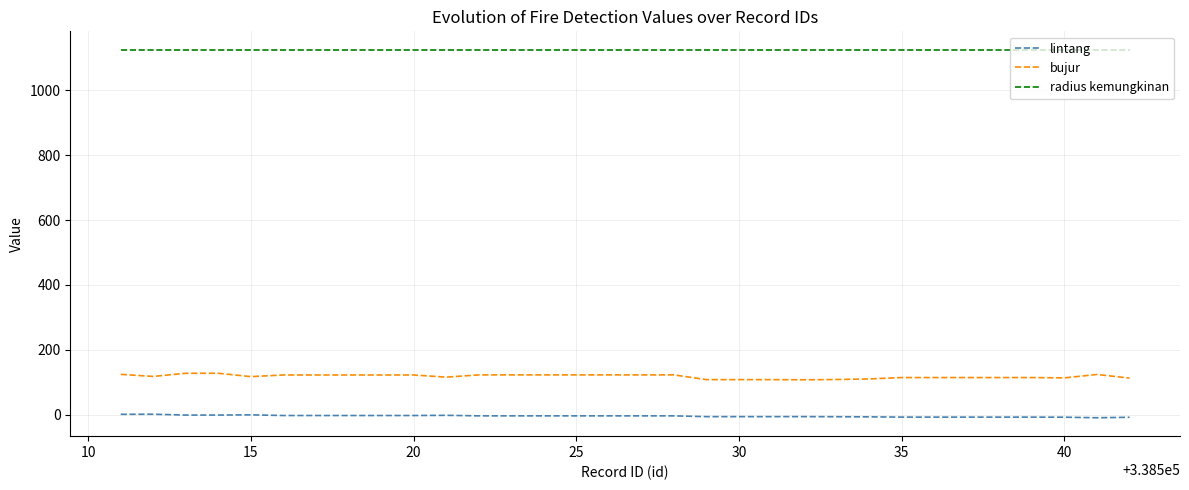

At how many categories does at least one series exceed 847?

32